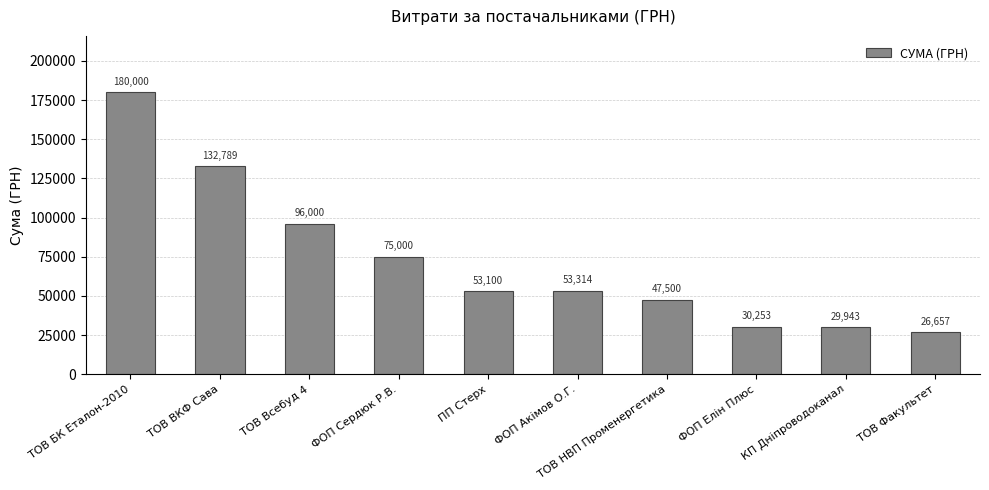

What is the difference between the values at ТОВ ВКФ Сава and ФОП Елін Плюс?

102535.6